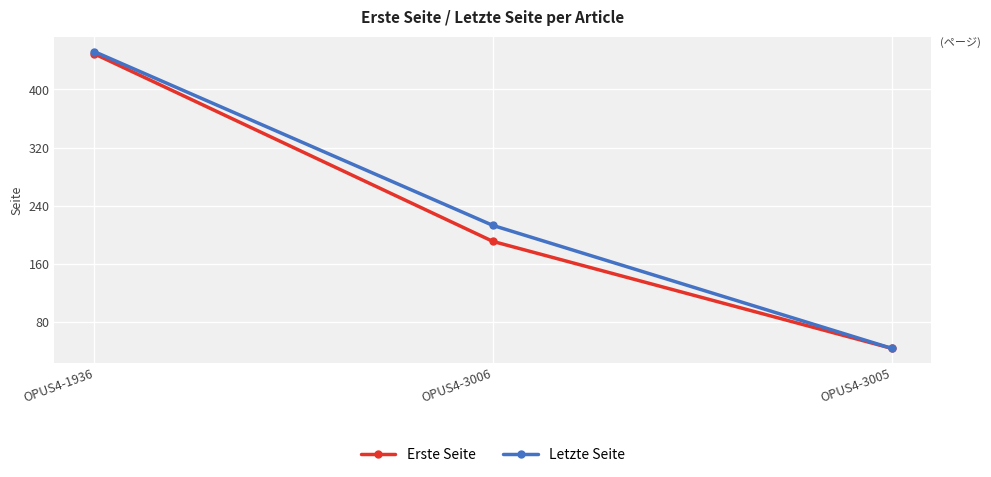

At which category is the sum across all series the highest?

OPUS4-1936